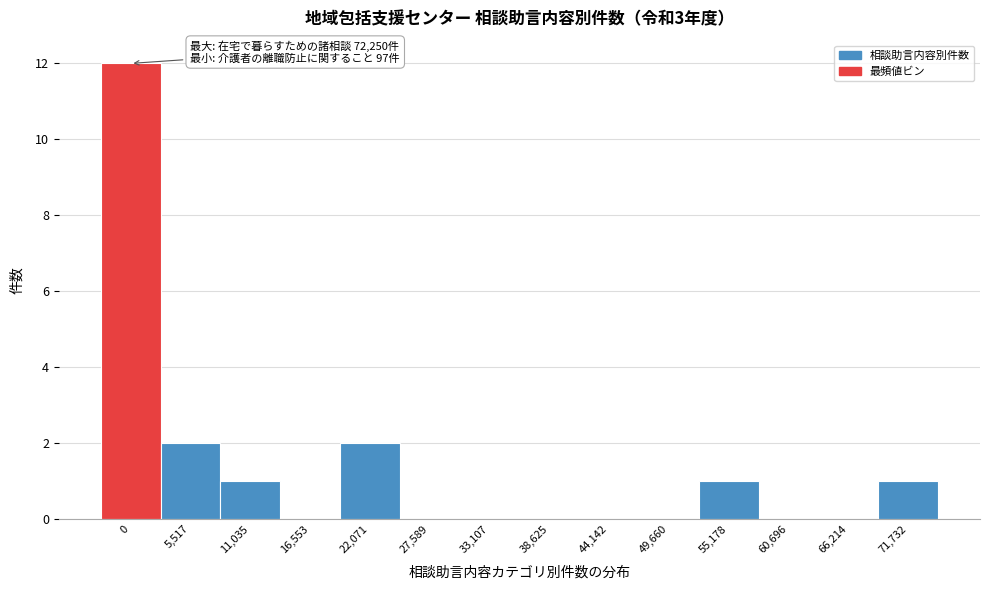

Reading left to right, transcribe all the data shown in this chart.

0=12	5,517=2	11,035=1	16,553=0	22,071=2	27,589=0	33,107=0	38,625=0	44,142=0	49,660=0	55,178=1	60,696=0	66,214=0	71,732=1